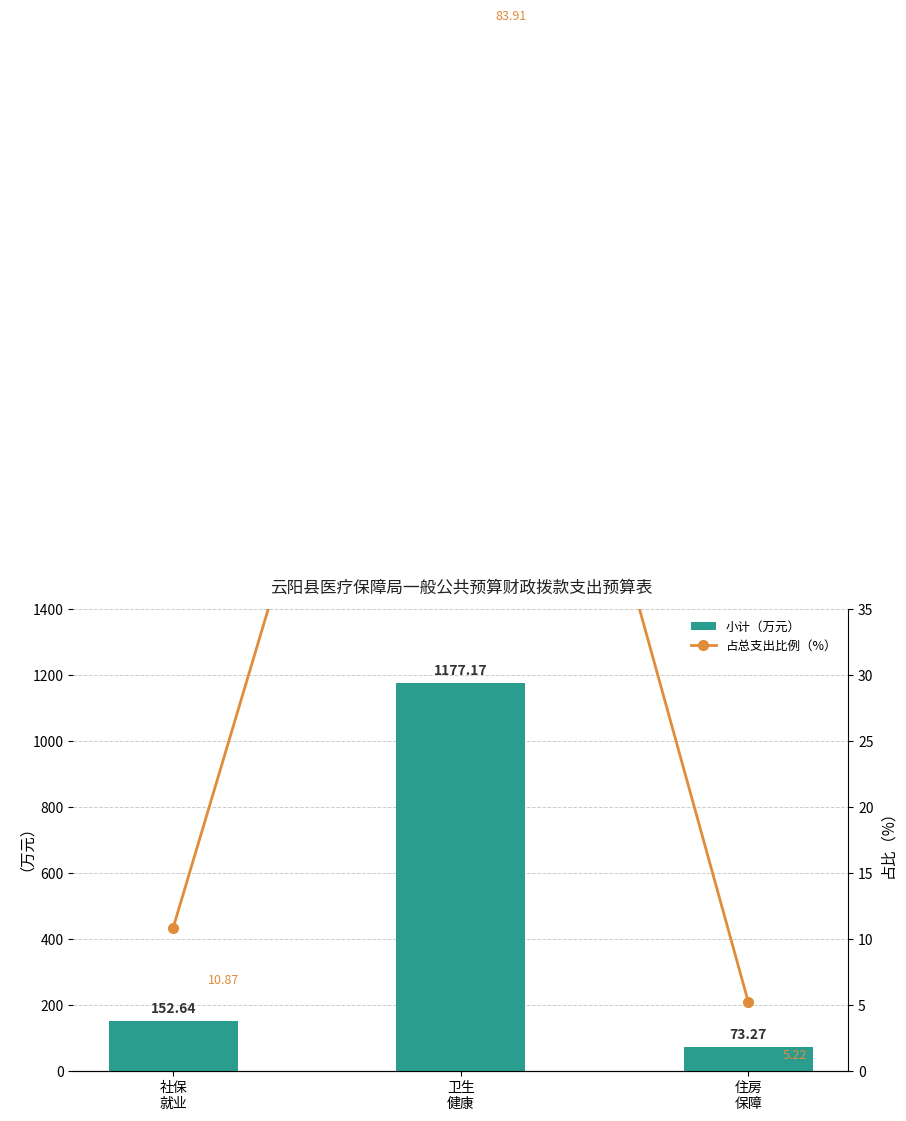

Reading left to right, extract all data points from this chart.

小计（万元）: 152.6	1177.2	73.3
占总支出比例（%）: 10.9	83.9	5.2